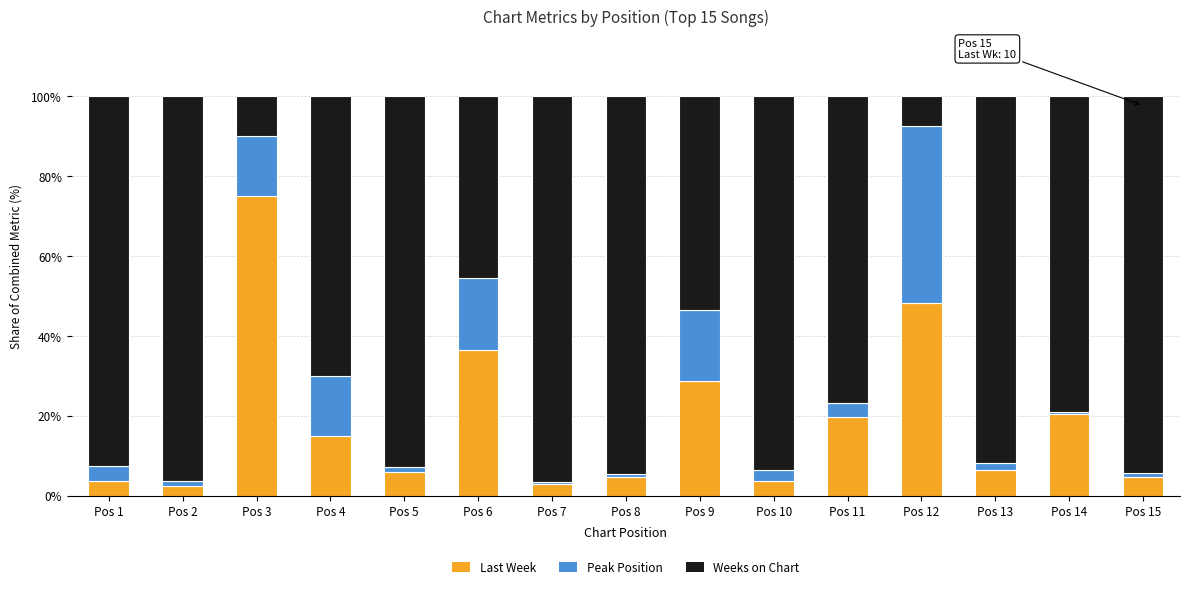

What is the average value of the Last Week series?

18.5